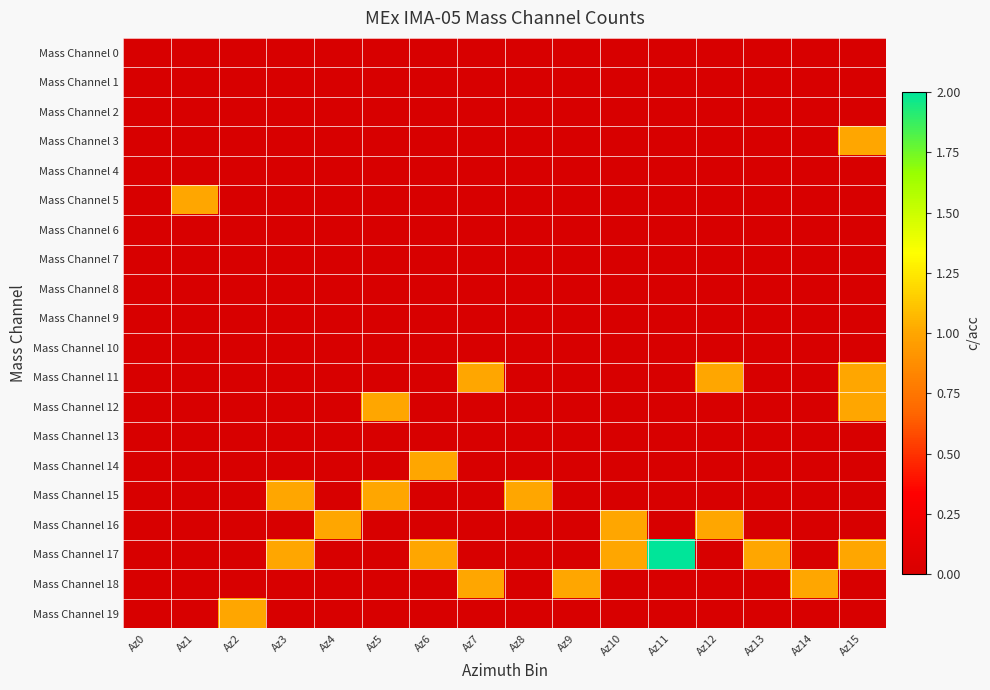

What is the spread (max minus min) of values at Az13?

1